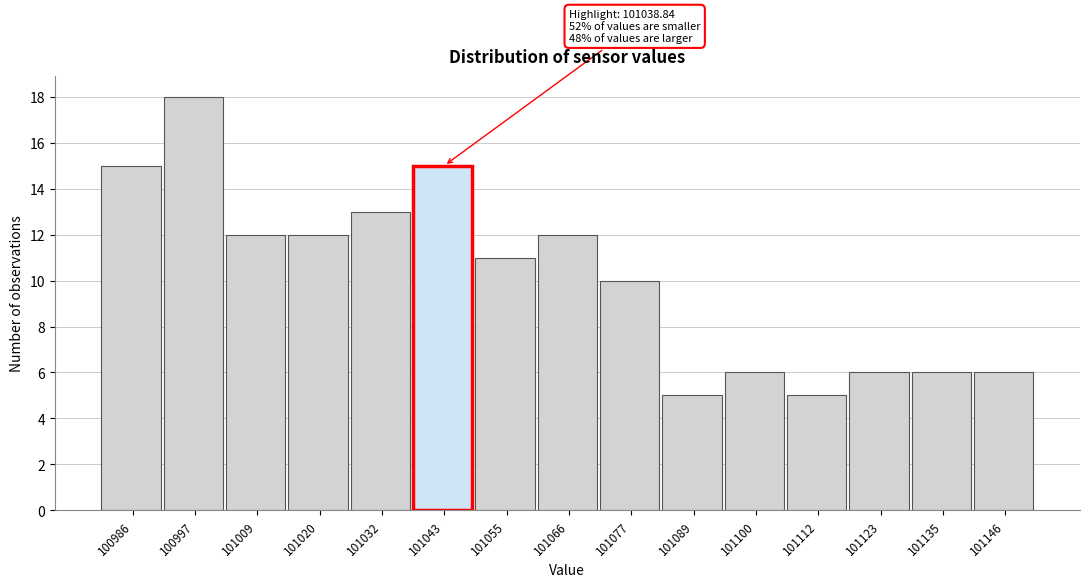

Which range on the x-axis has the tallest bar?

100992 to 101002